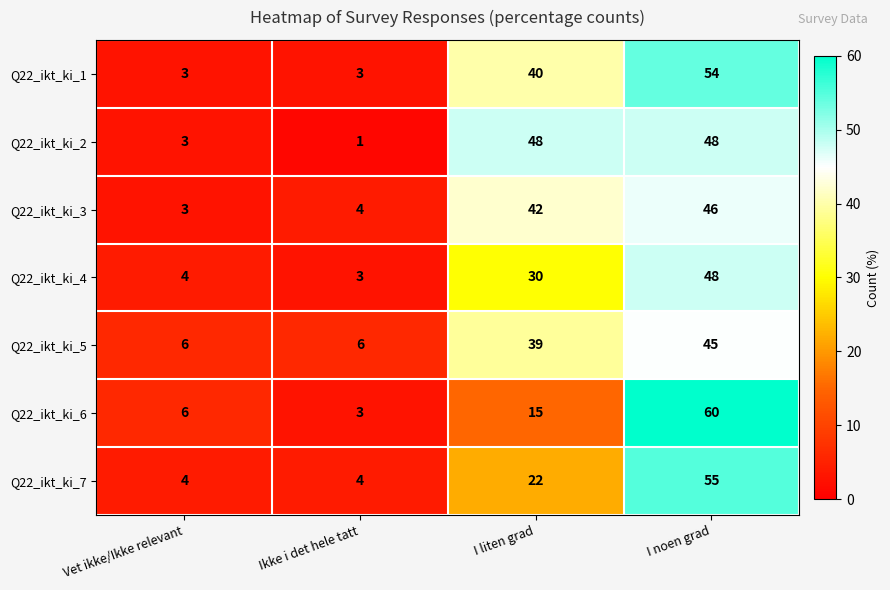

The Q22_ikt_ki_3 series shows 4 at Ikke i det hele tatt. True or false?

True